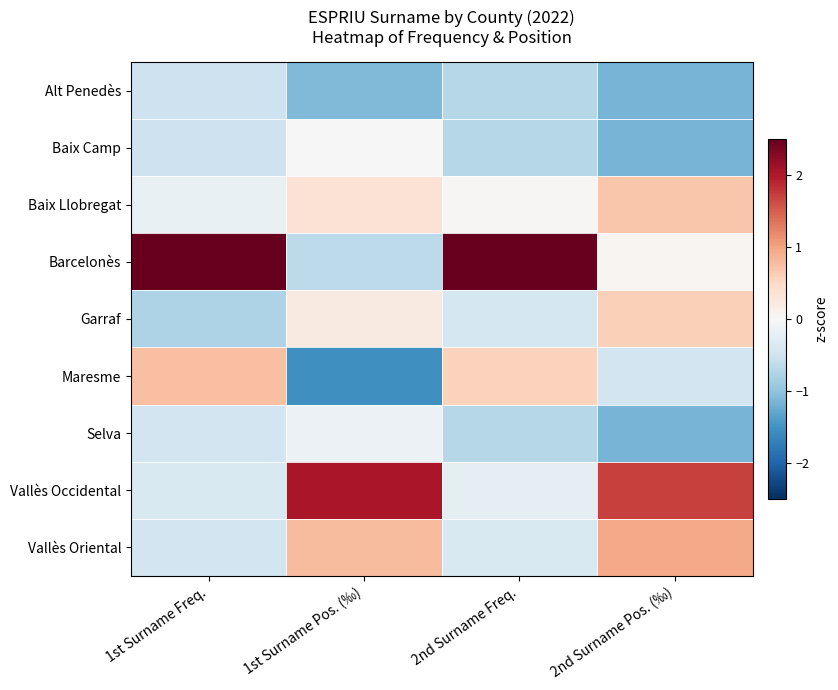

How many data points does each series have?

4